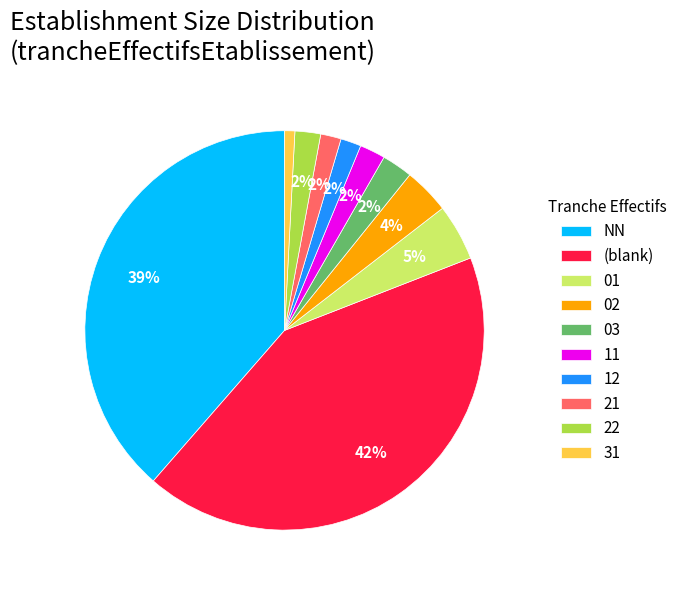

What is the smallest slice in the pie chart?

31